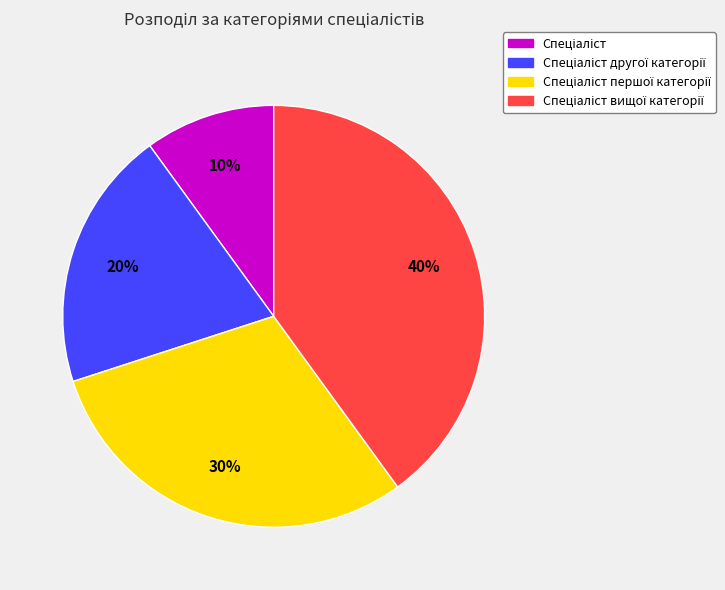

To the nearest percent, what is the average slice percentage?

25%